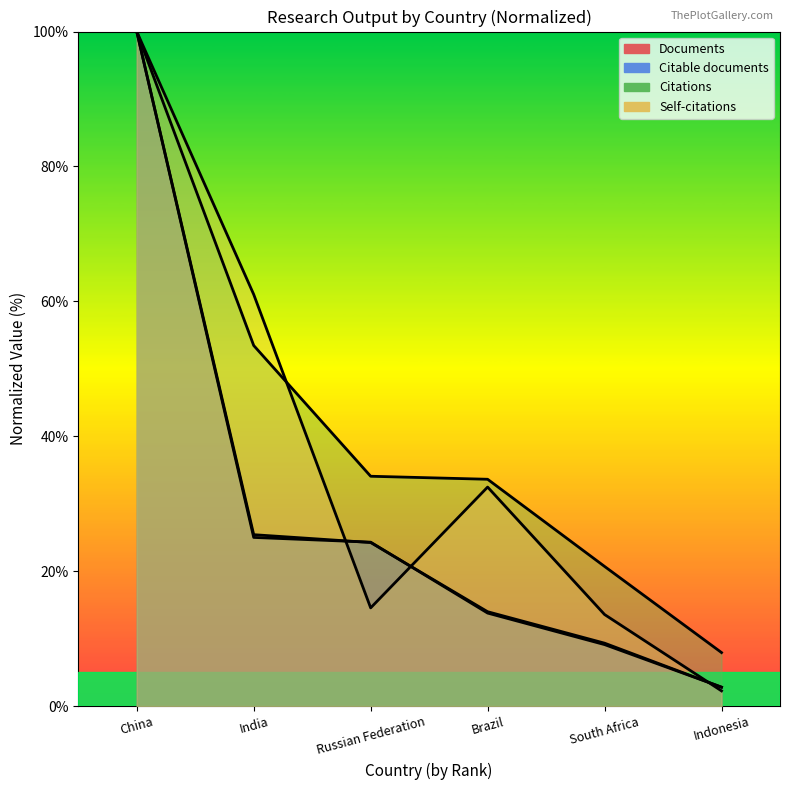

Which category has the lowest value in the Self-citations series?

Indonesia